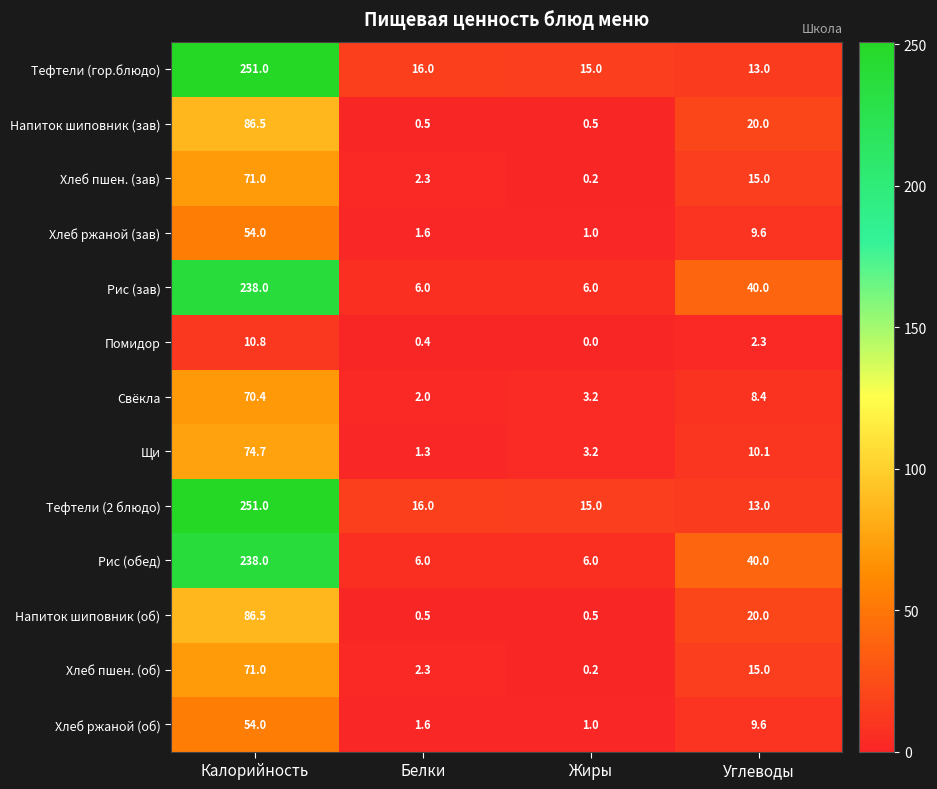

What is the sum of all Напиток шиповник (зав) values?

107.5